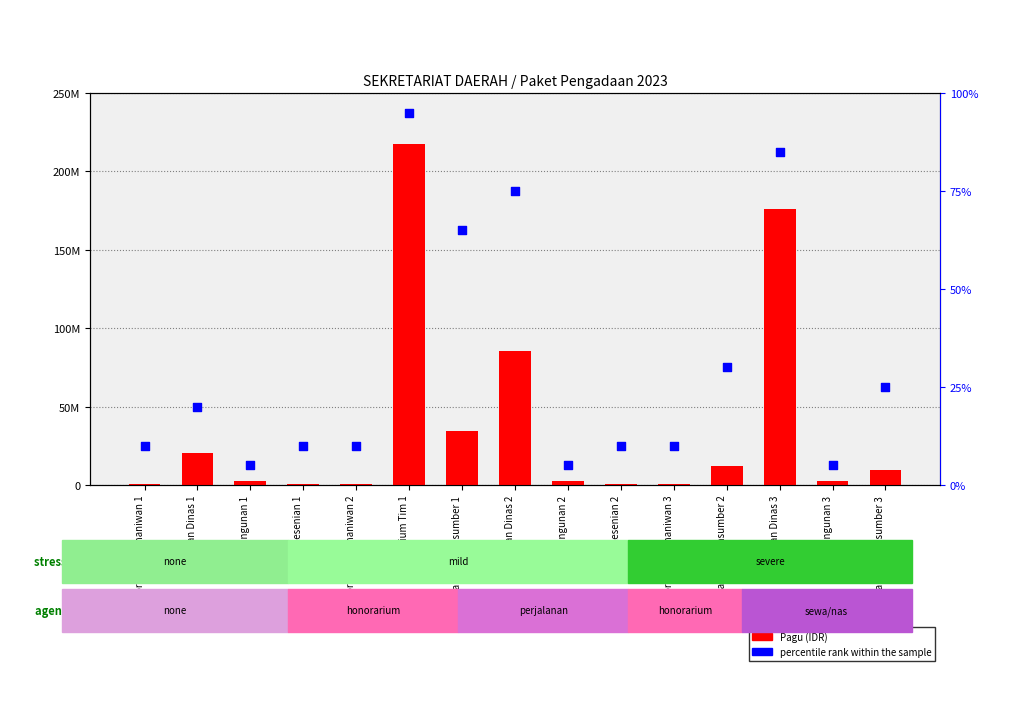

Is the value of percentile rank within the sample at Honorarium Rohaniwan 2 greater than the value of Pagu (IDR) at Honorarium Narasumber 3?

No